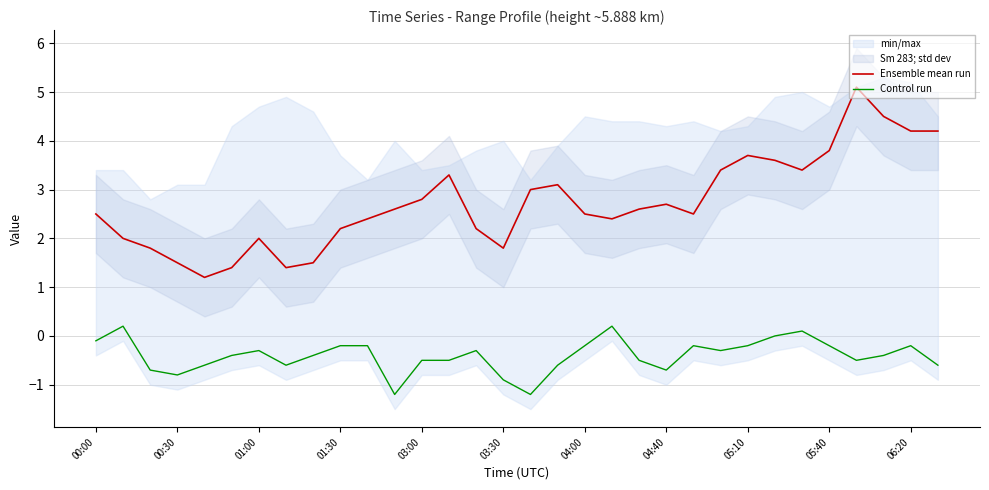

What is the maximum value for Ensemble mean run?

5.1